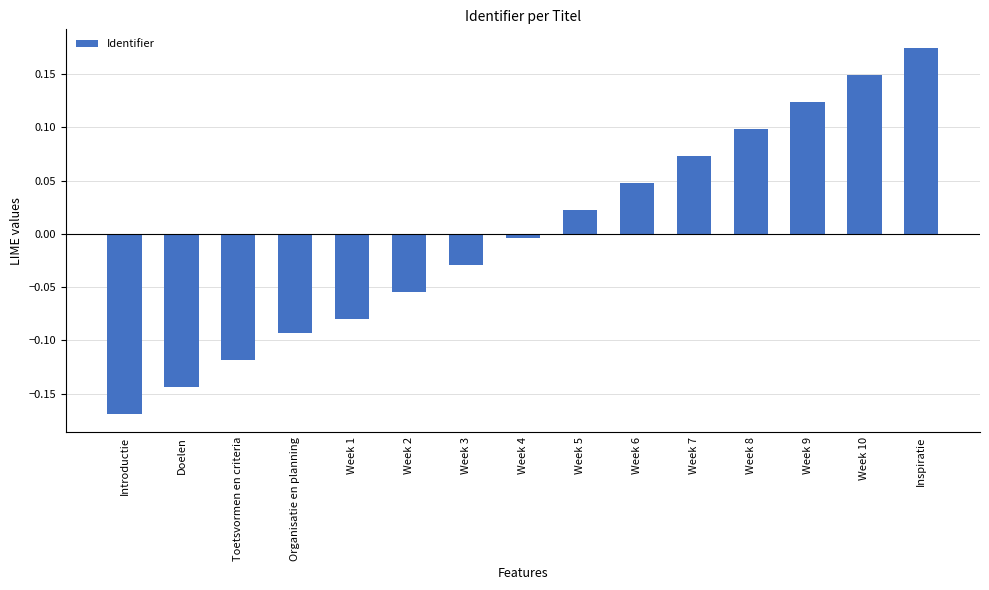

How many bars are there in total?

15